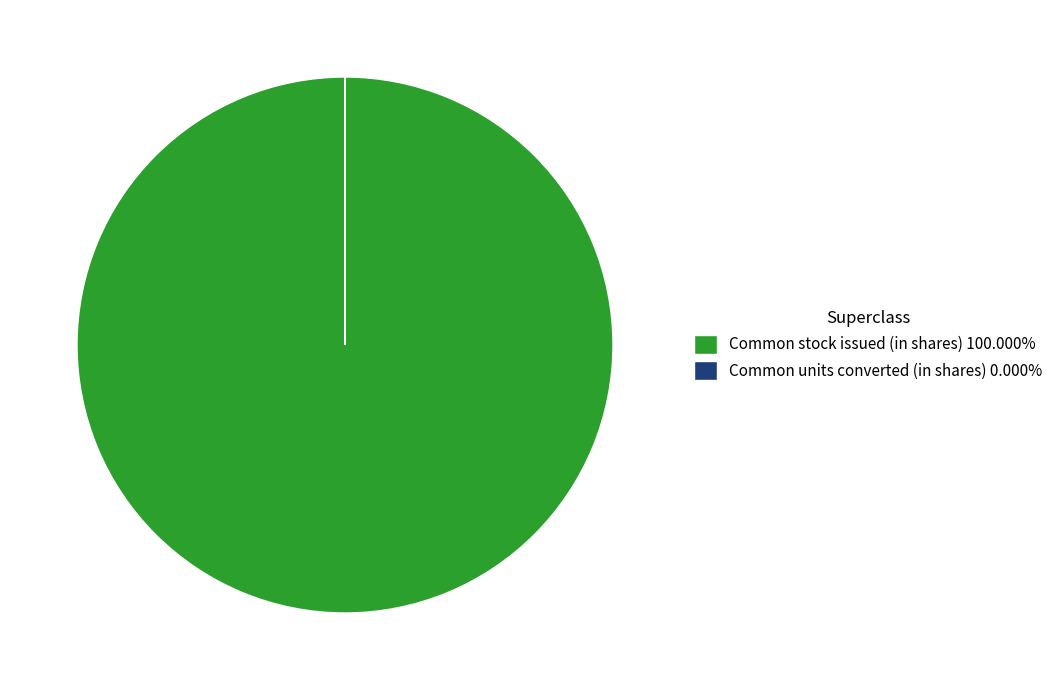

Does any single category account for the majority?

Yes